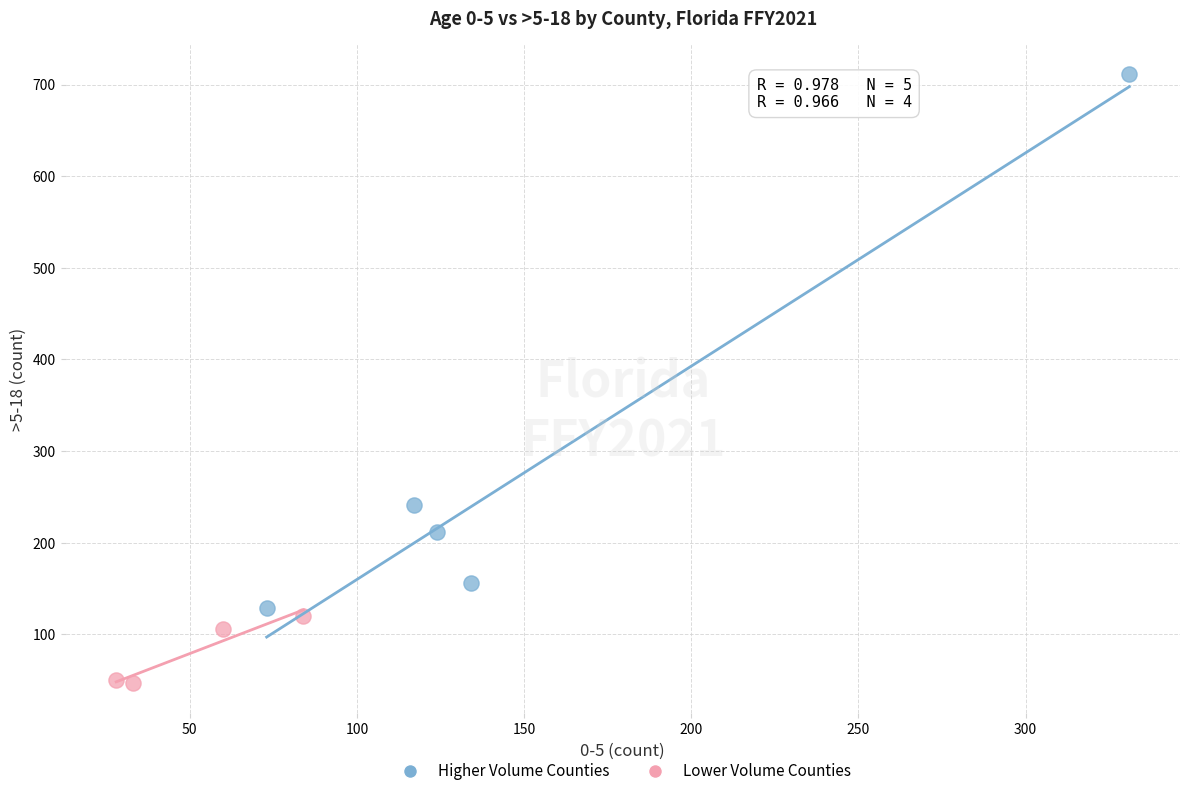

Which series reaches the minimum Y coordinate?

Lower Volume Counties